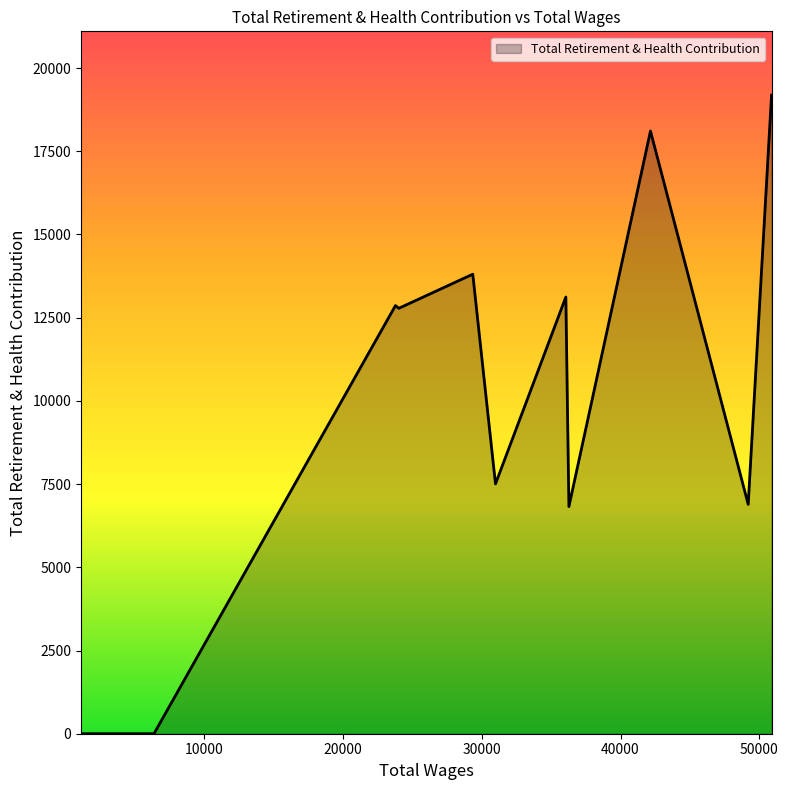

Count the number of data series in this chart.

1